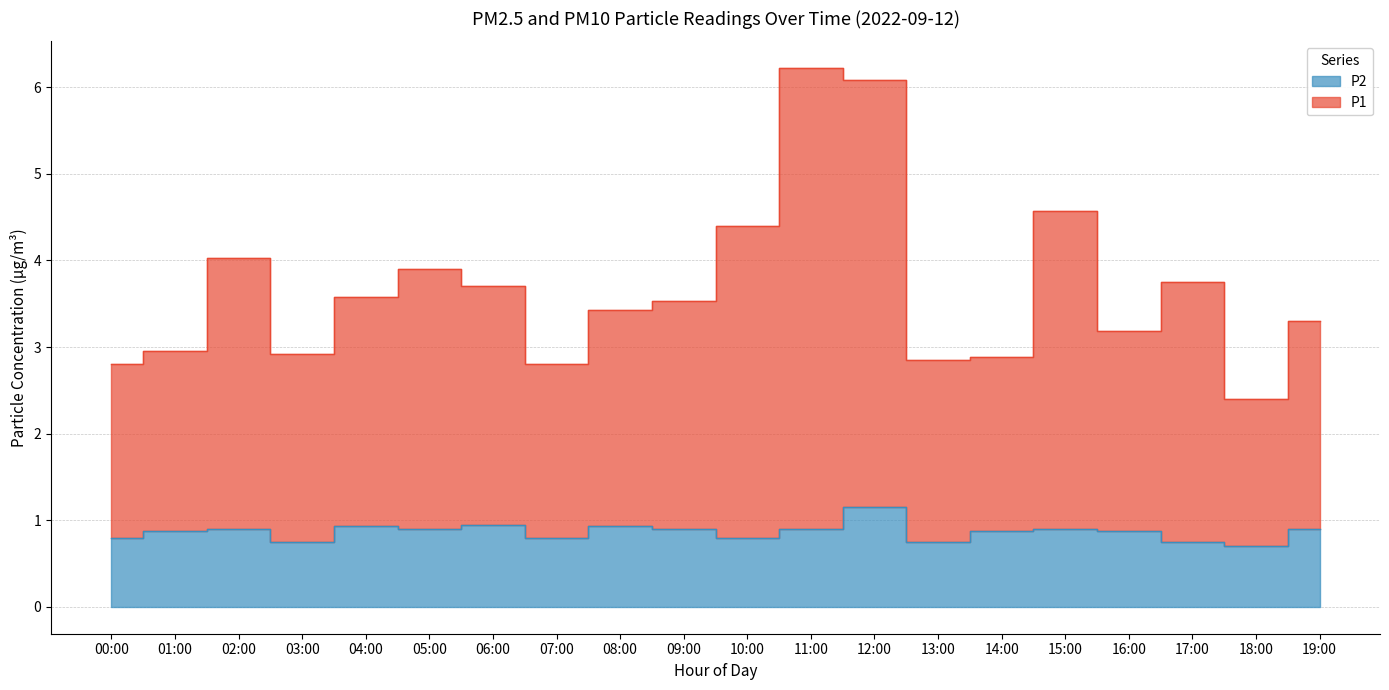

List the series in order of their peak value, lowest first.

P2, P1